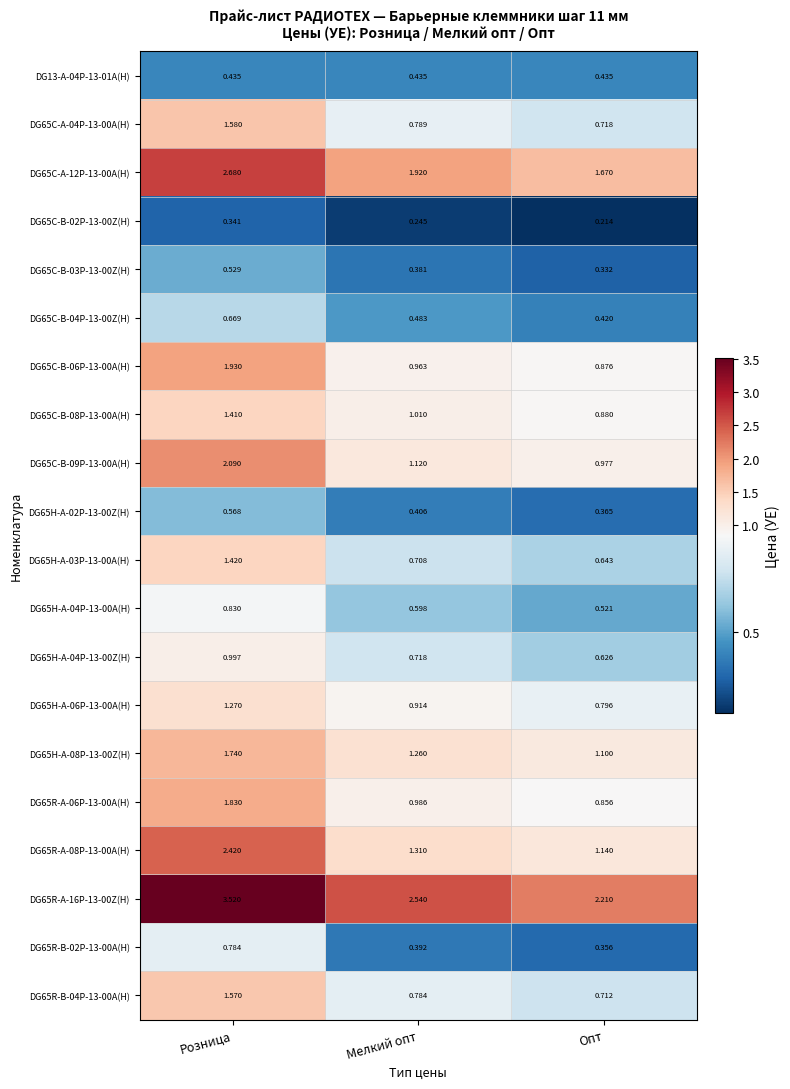

At which label does DG65C-B-09P-13-00A(H) reach its minimum?

Опт